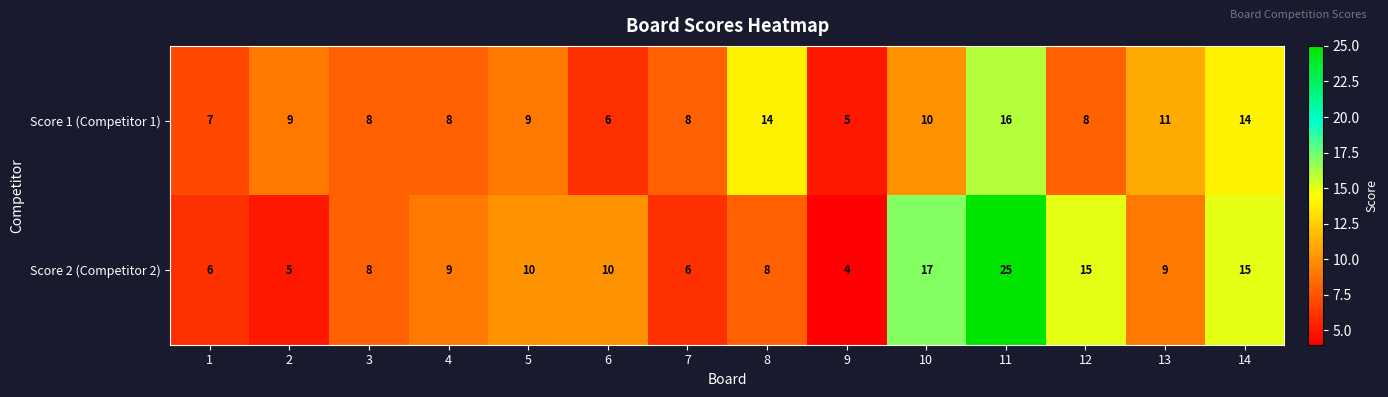

Which label corresponds to the smallest value in the chart?

9